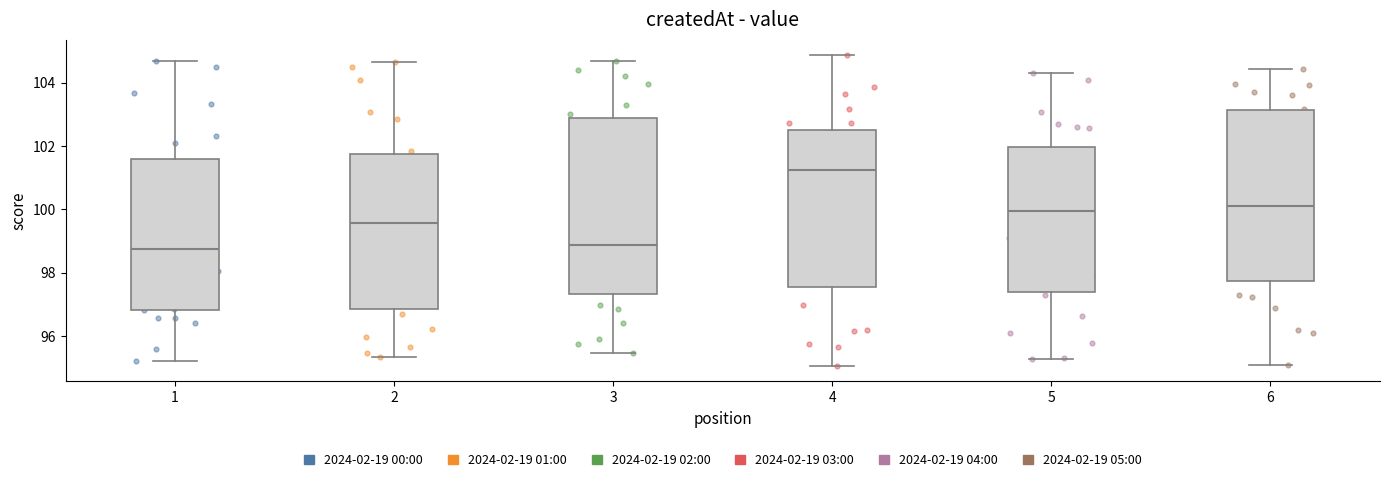

Reading left to right, read every box against the y-axis: the position of its median line, the range the box covers, and the ends of its whiskers. The values are not printed on the chart, so give them approximately, as read against the axis.

1: median 98.8, box 96.8 to 101.6, whiskers 95.2 to 104.6
2: median 99.6, box 96.8 to 101.8, whiskers 95.4 to 104.6
3: median 98.8, box 97.4 to 102.8, whiskers 95.4 to 104.6
4: median 101.2, box 97.6 to 102.6, whiskers 95.0 to 104.8
5: median 100.0, box 97.4 to 102.0, whiskers 95.2 to 104.2
6: median 100.2, box 97.8 to 103.2, whiskers 95.0 to 104.4